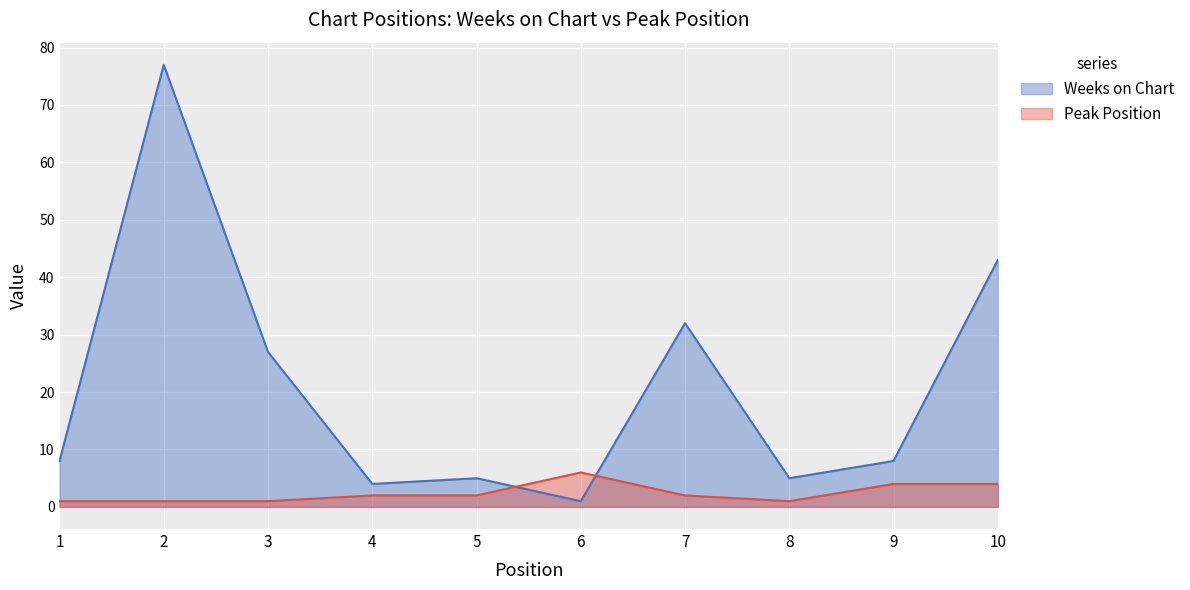

Which series ends up on top after the final intersection of Weeks on Chart and Peak Position?

Weeks on Chart